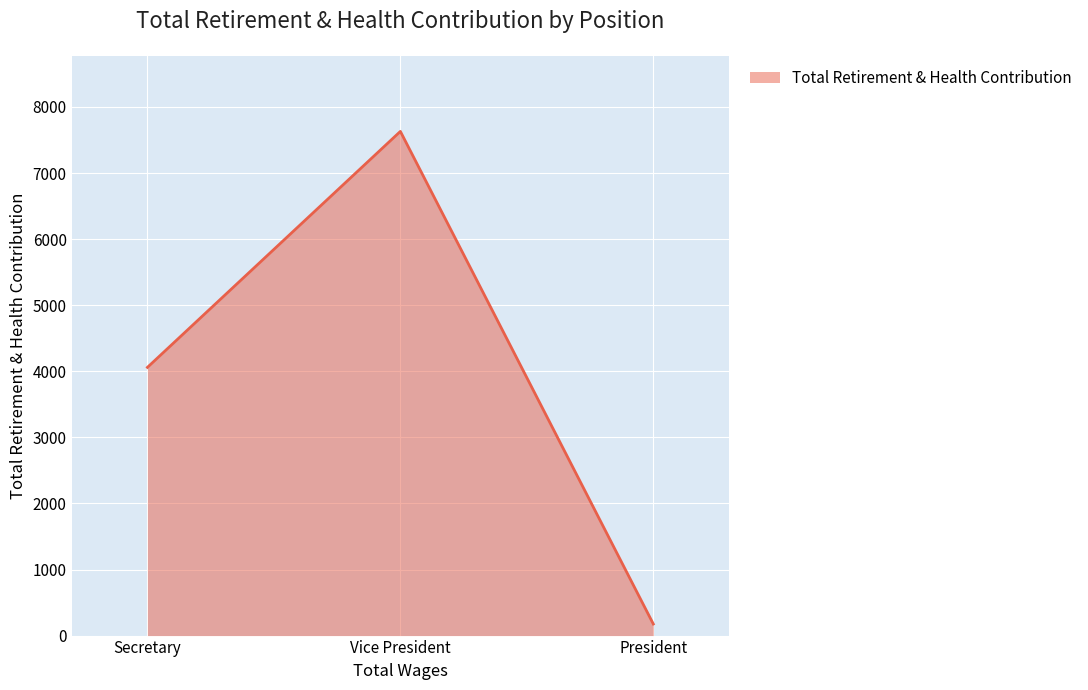

Count the number of data series in this chart.

1